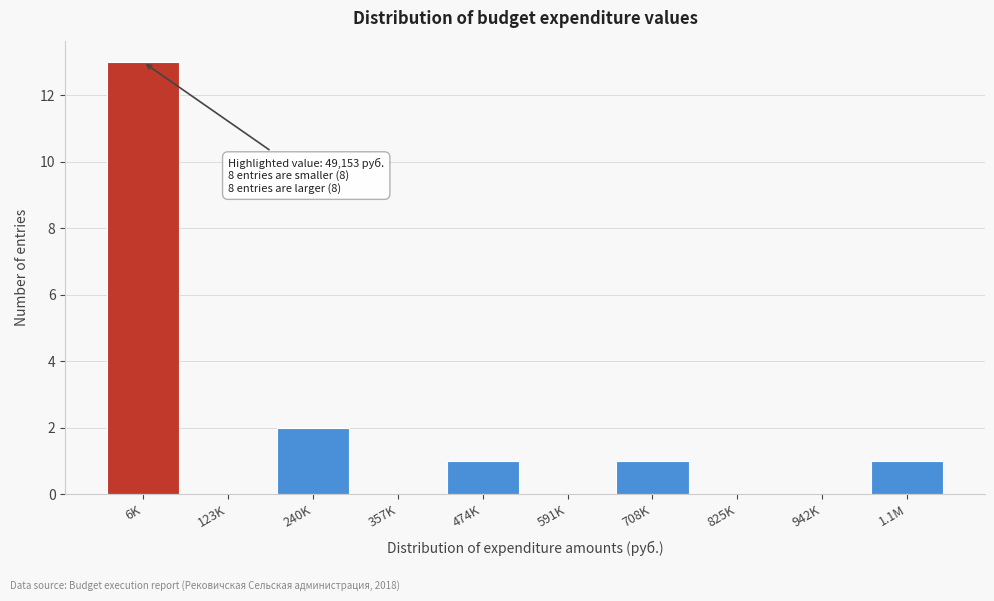

Reading left to right, list all the values displayed in this chart.

6K=13	123K=0	240K=2	357K=0	474K=1	591K=0	708K=1	825K=0	942K=0	1.1M=1